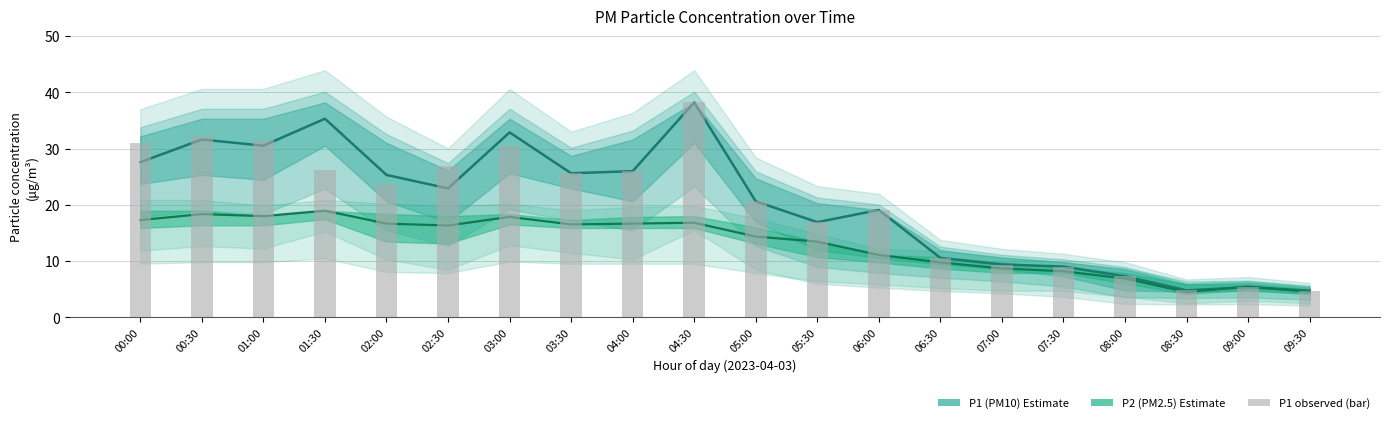

What is the sum of the values at 07:30 and 00:30?

41.2